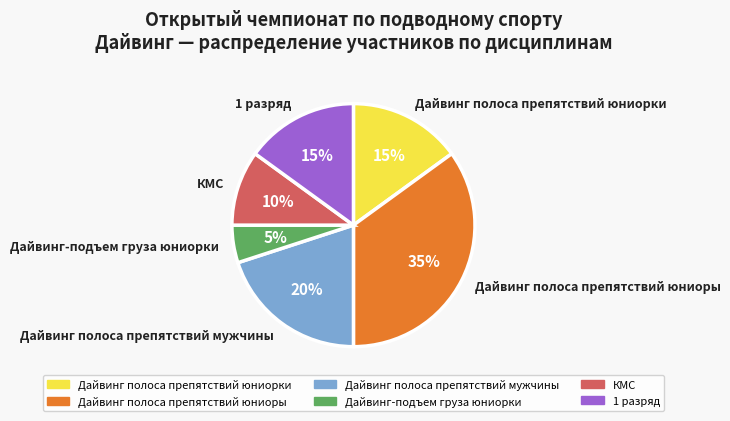

How many slices are in this pie chart?

6